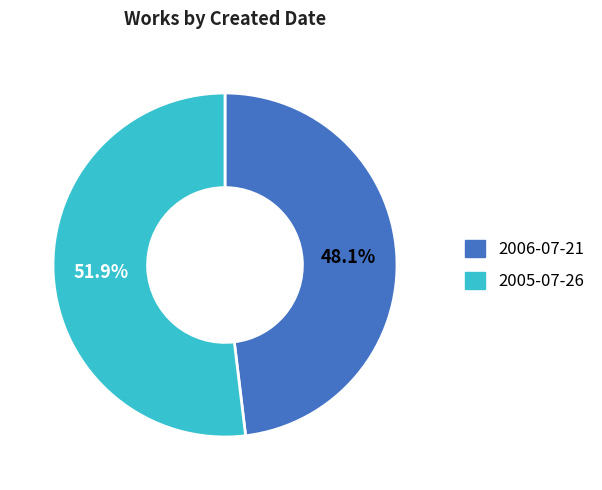

Which category accounts for the majority?

2005-07-26